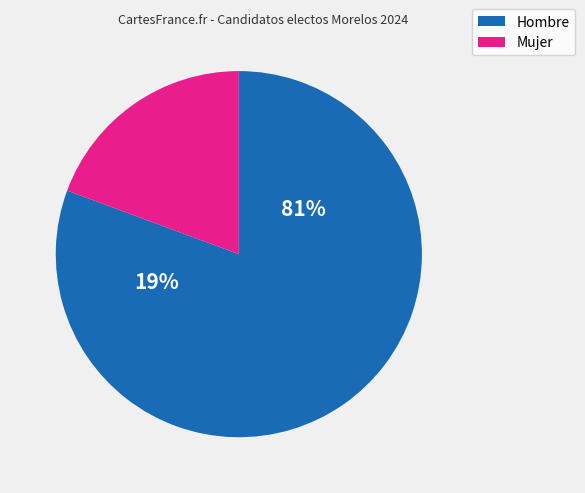

Which slice is the largest?

Hombre